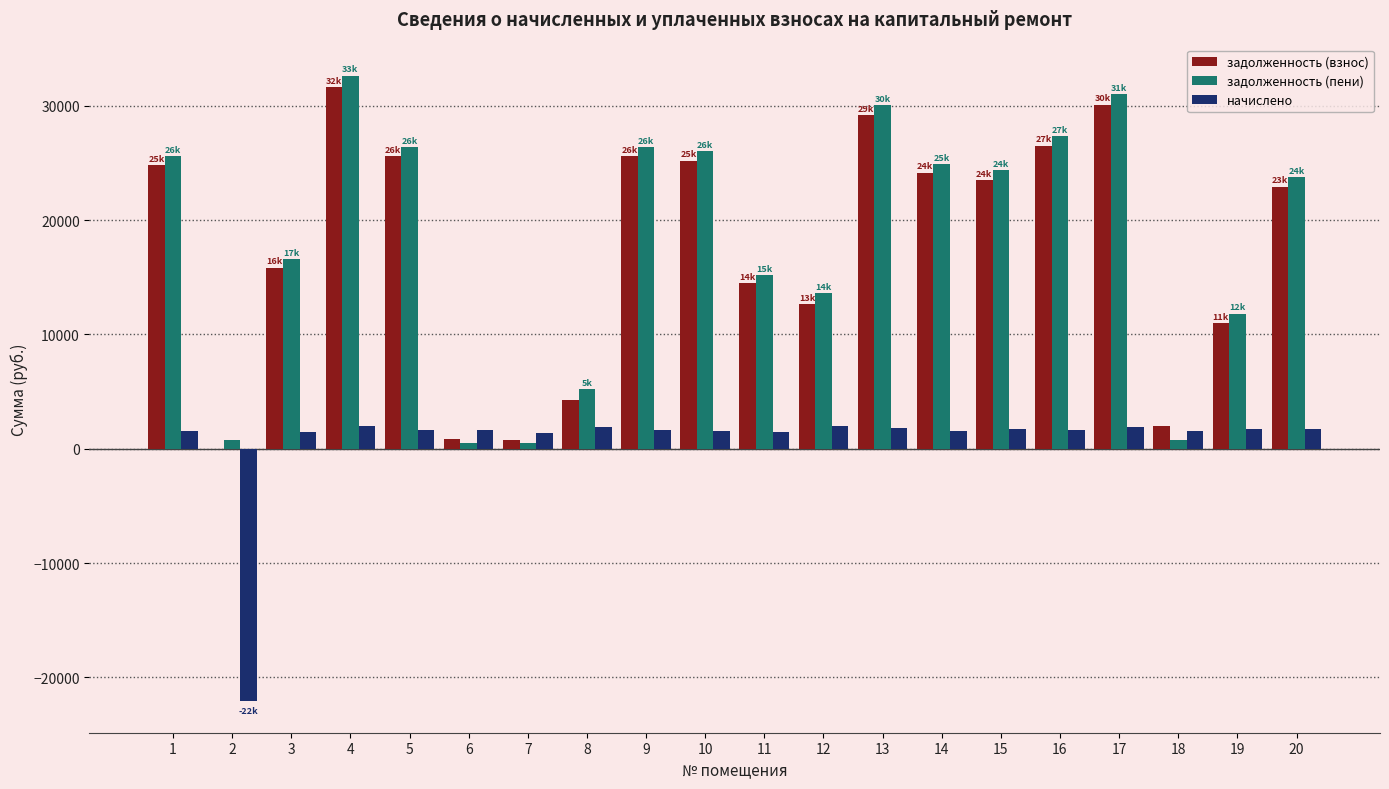

The value of задолженность (пени) at 1 is 36674.1. True or false?

False